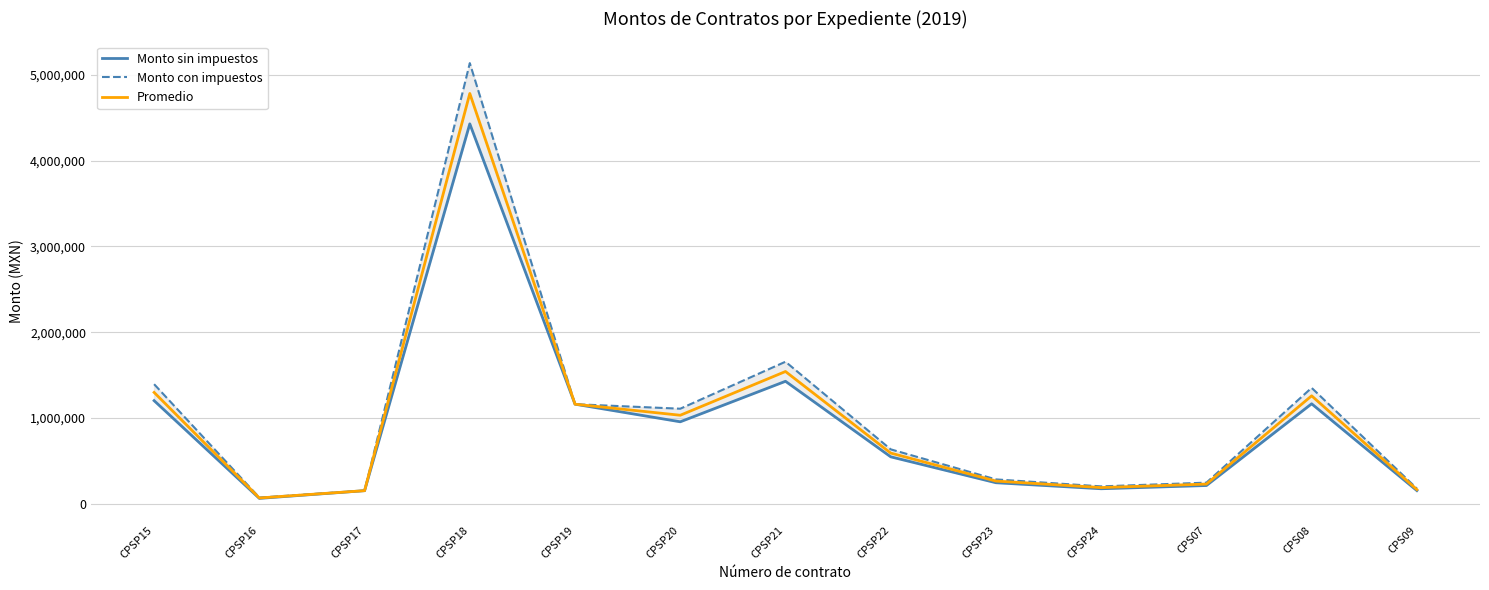

Which series changed the most between CPSP19 and CPSP21?

Monto con impuestos